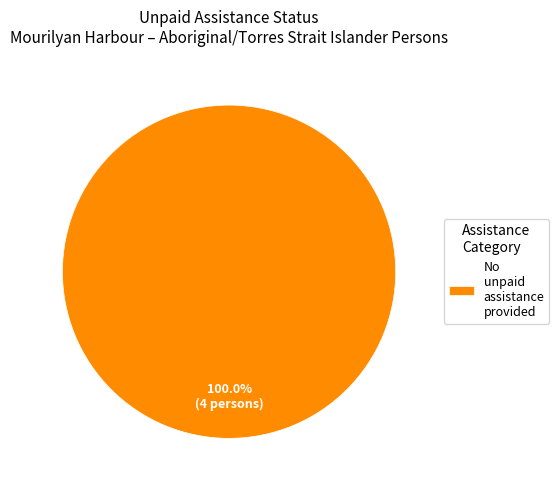

Is there any slice that represents more than half of the pie?

Yes